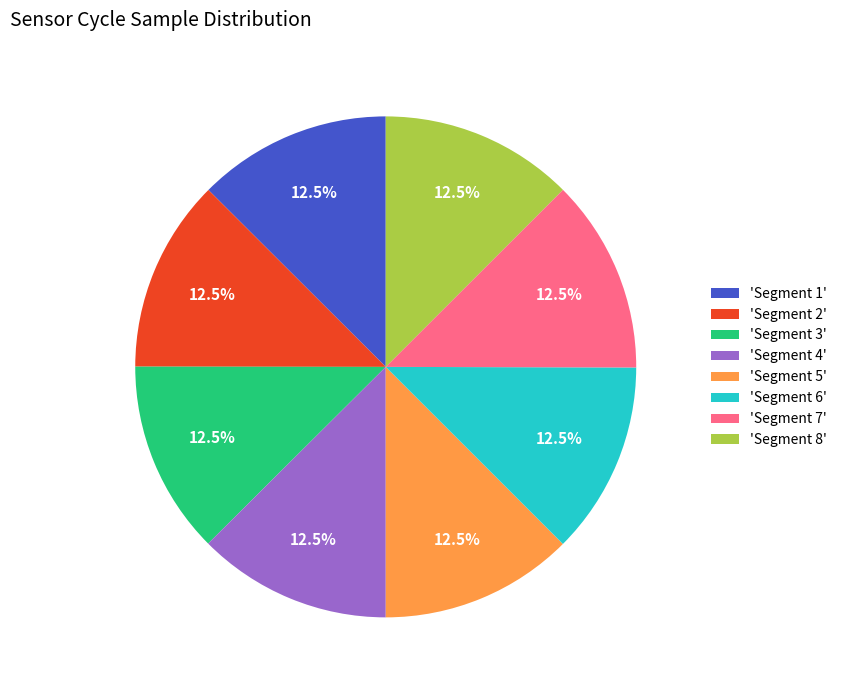

Is there any slice that represents more than half of the pie?

No